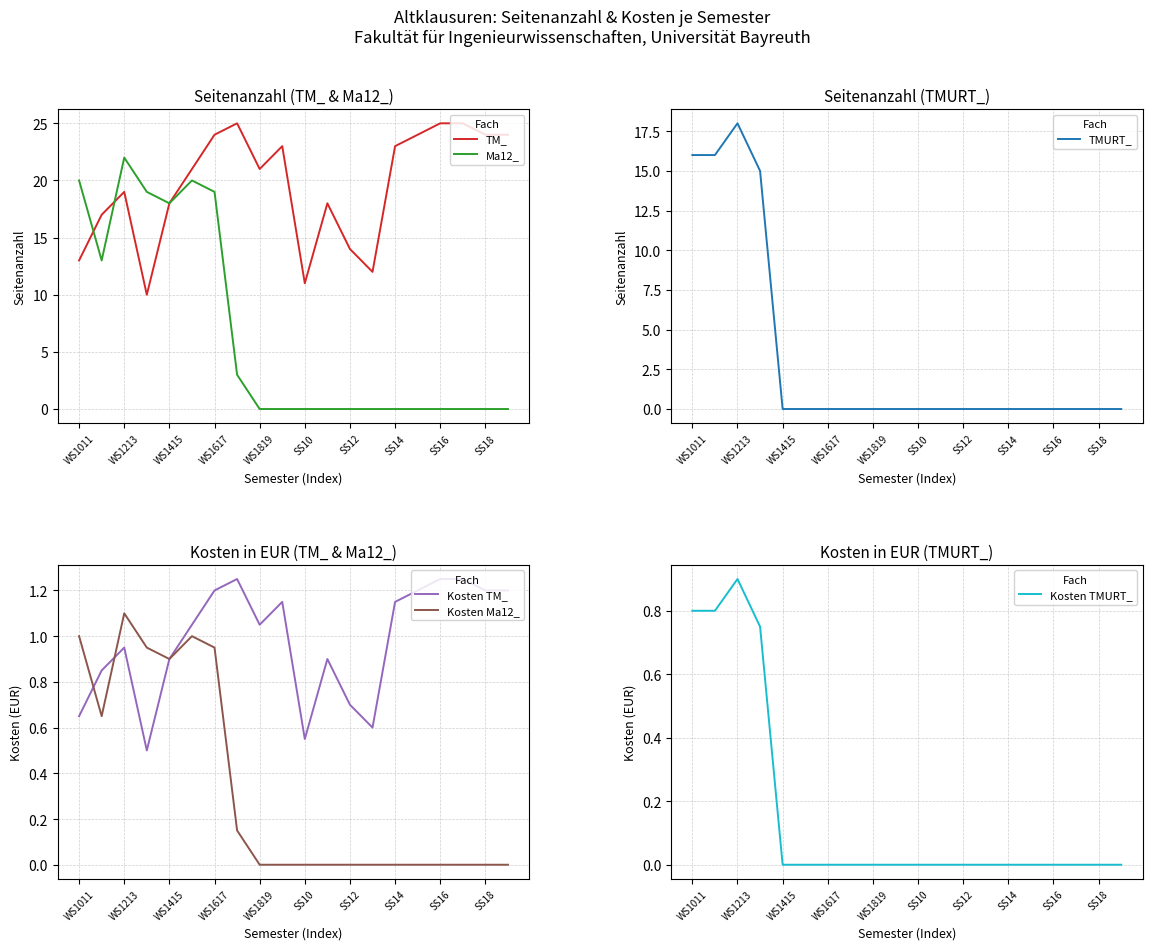

True or false: TMURT_ and Kosten TM_ intersect in this chart.

True